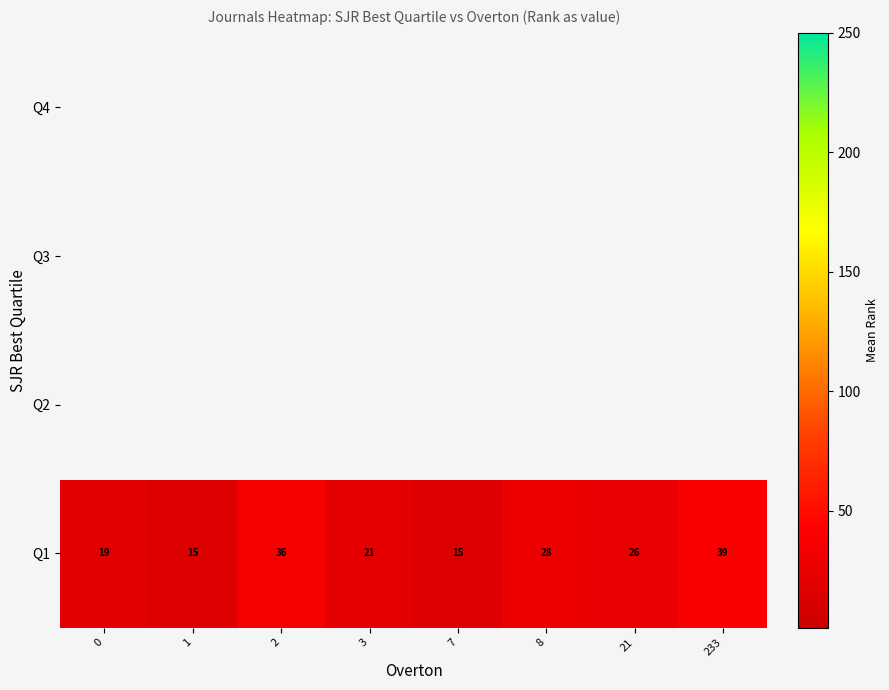

Rank the categories by Q1 value from lowest to highest.

1, 7, 0, 3, 21, 8, 2, 233